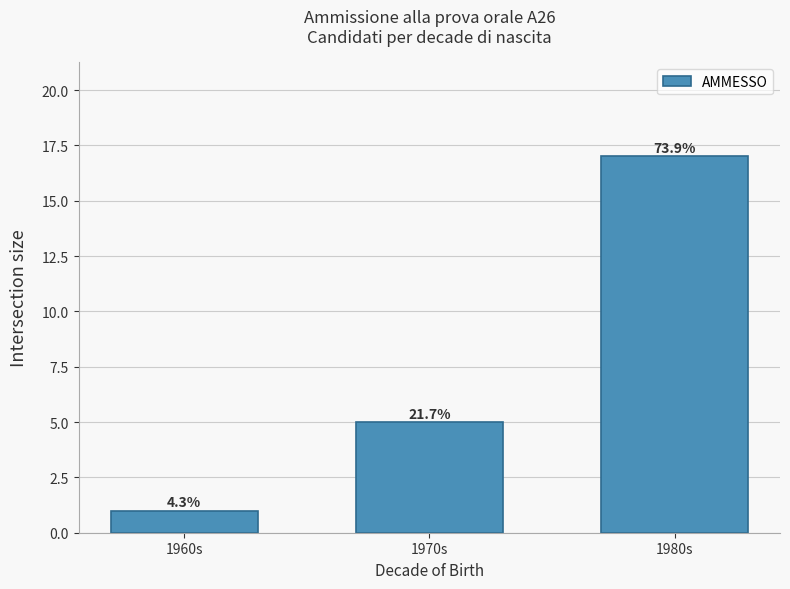

Are the bars horizontal?

No